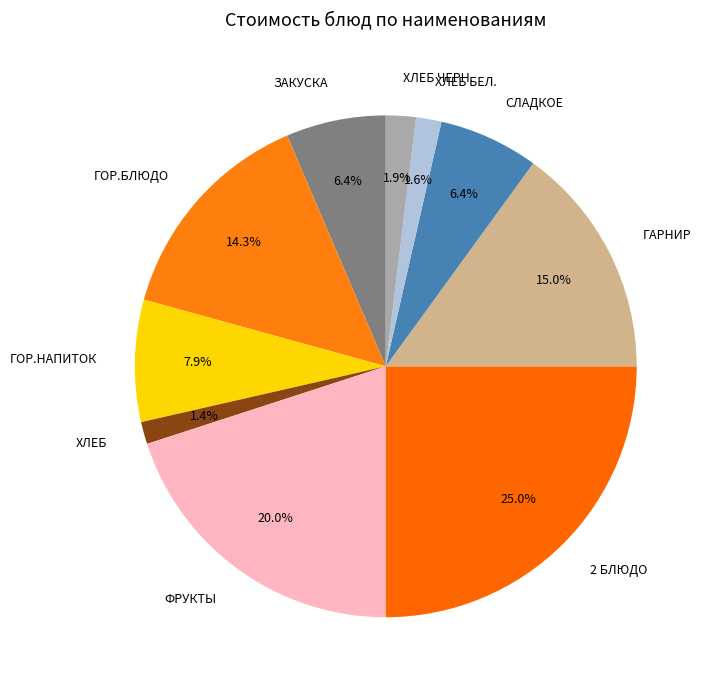

How many slices are in this pie chart?

10